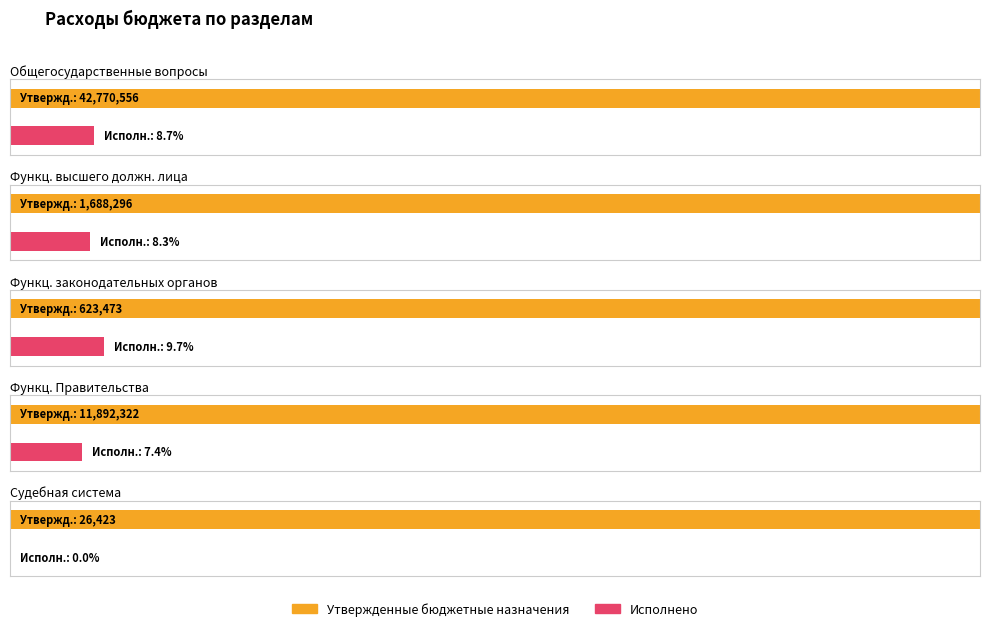

How many bars are there in total?

10